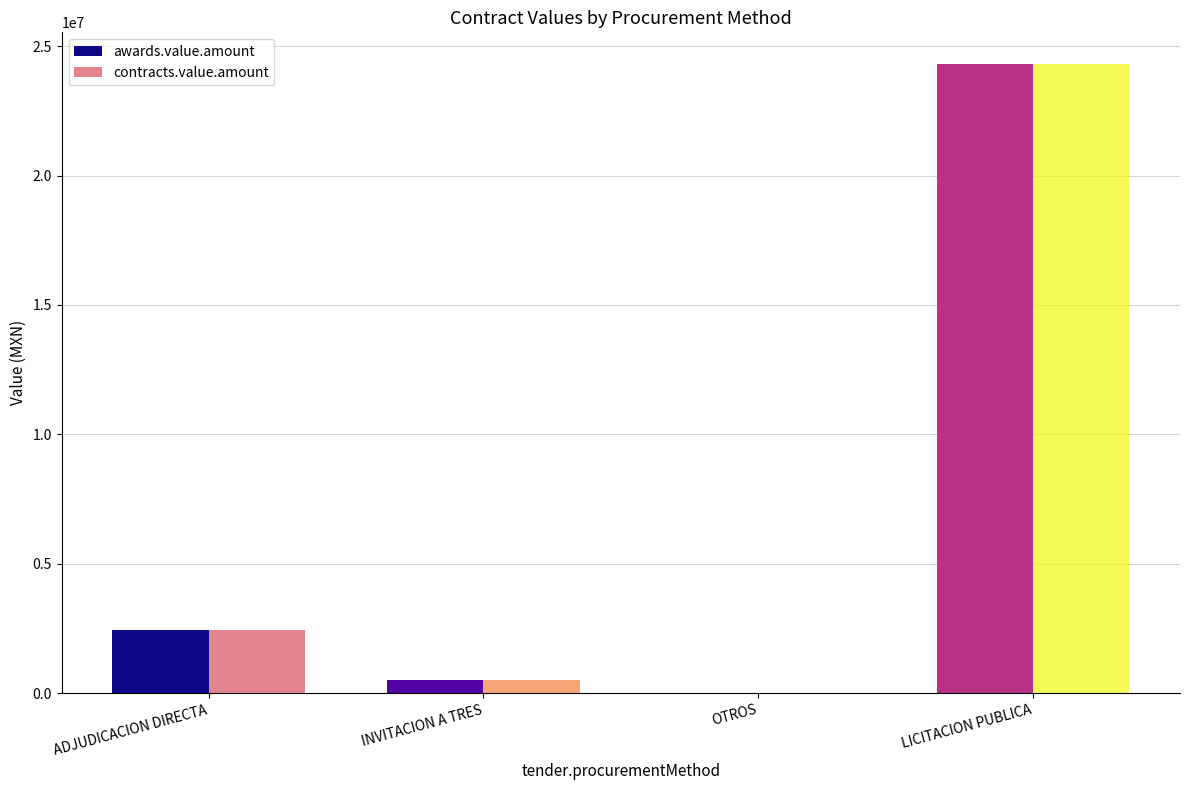

Are the bars grouped side by side (vs. stacked)?

Yes